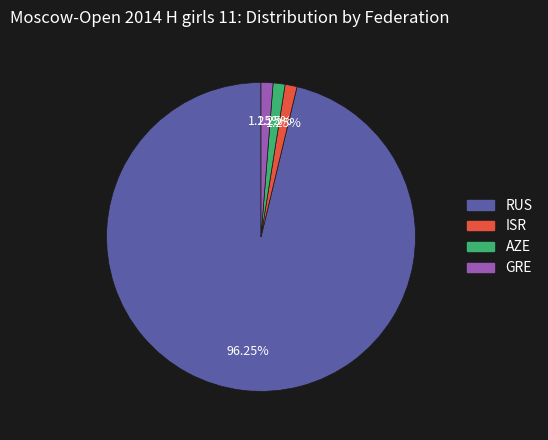

Which slice is the largest?

RUS